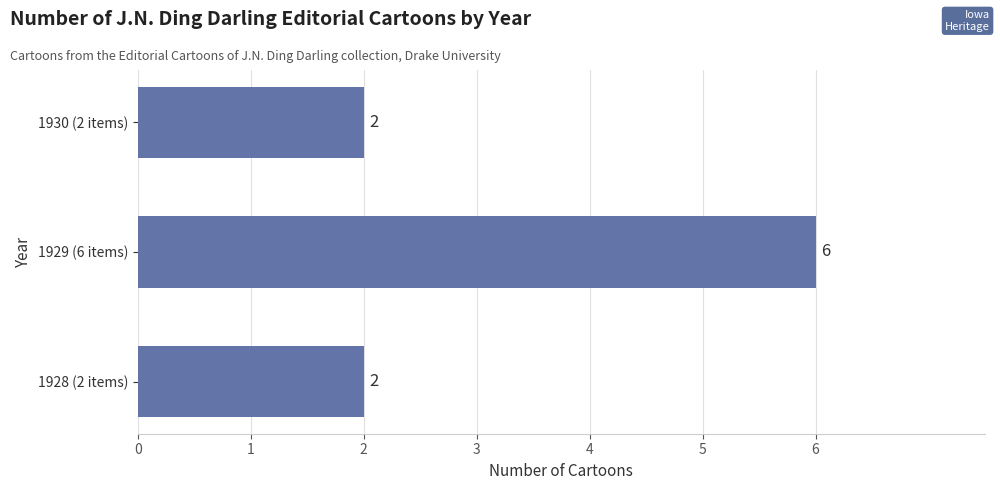

What is the greatest value displayed?

6